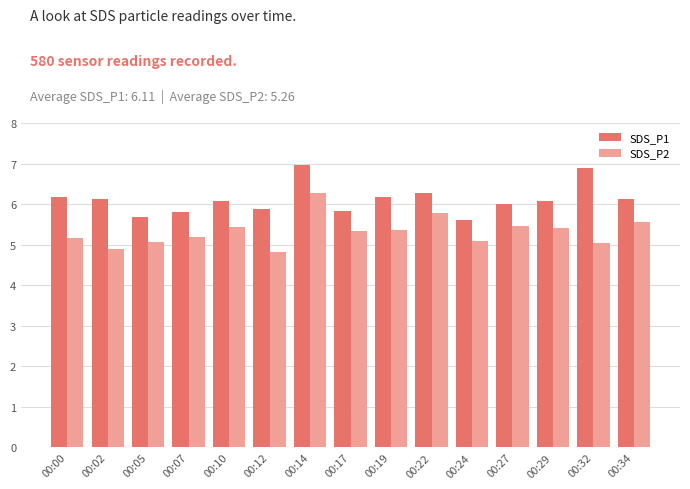

What is the difference between the maximum and minimum values in the SDS_P1 series?

1.4